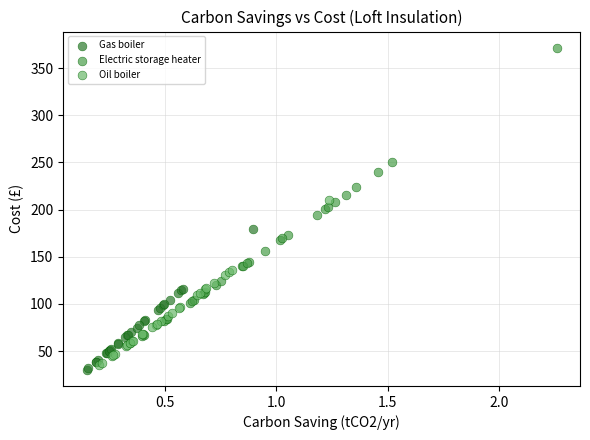

Which series has the widest spread of Y values?

Electric storage heater